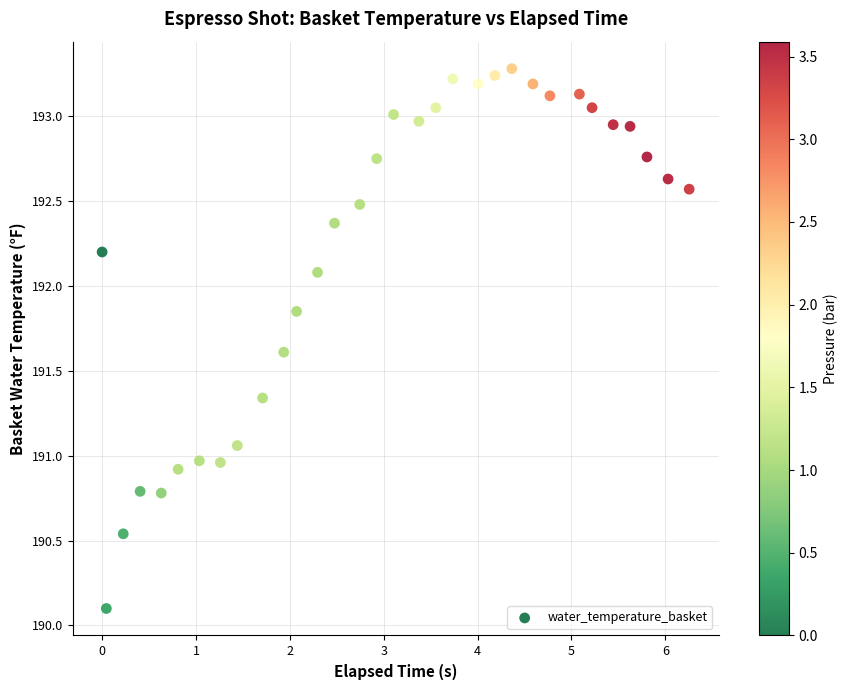

What is the range of Y values (max minus min)?

3.2